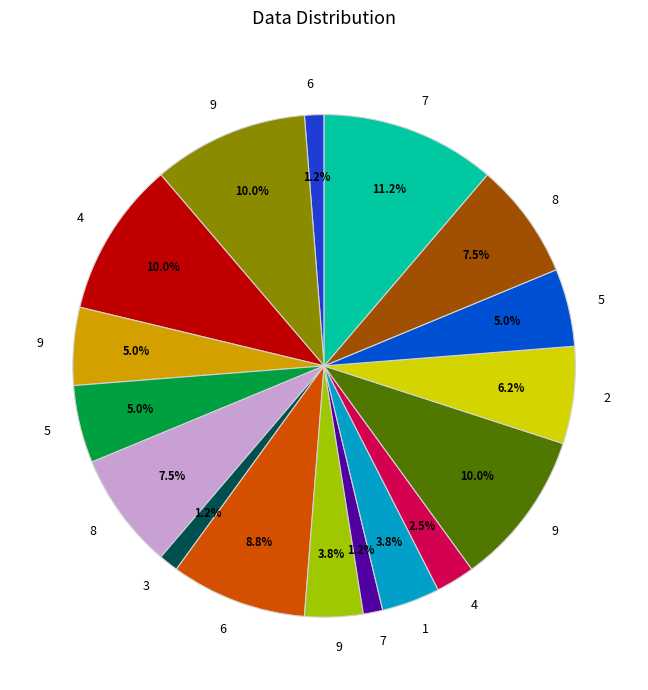

Count the number of slices in the pie.

17